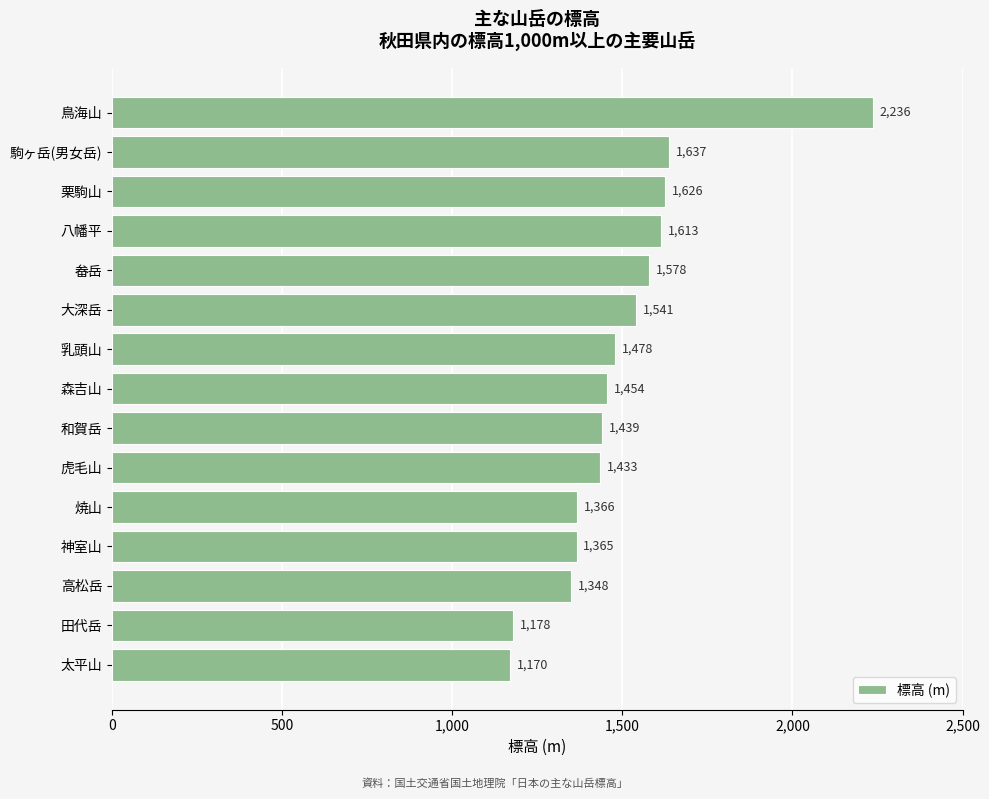

Between 高松岳 and 乳頭山, which is larger?

乳頭山